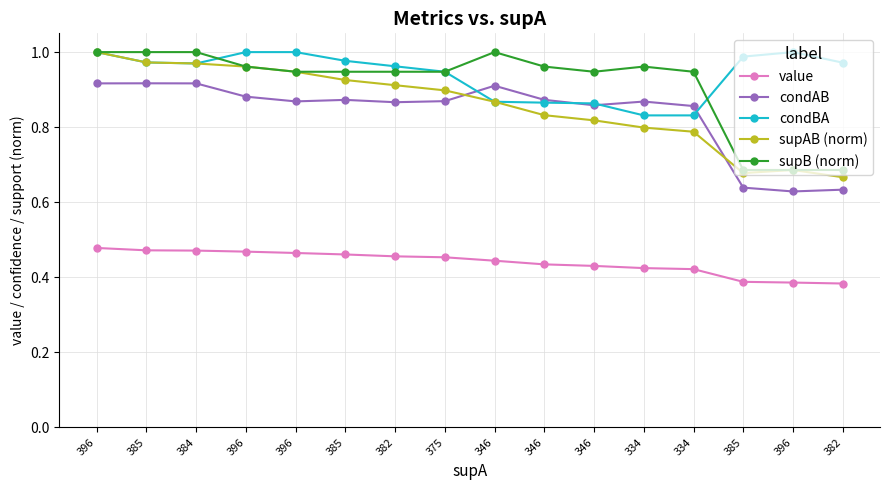

What are all the series names shown in the legend?

value, condAB, condBA, supAB (norm), supB (norm)